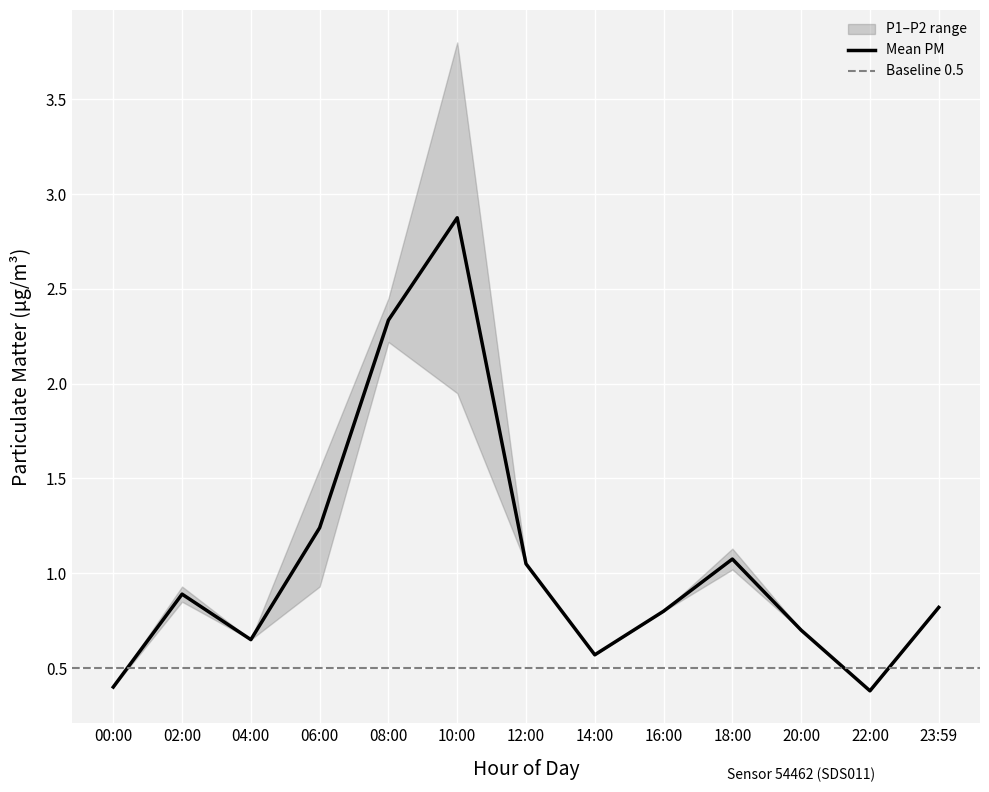

Reading right to left, list all the values displayed in this chart.

23:59=0.8	22:00=0.4	20:00=0.7	18:00=1.1	16:00=0.8	14:00=0.6	12:00=1.1	10:00=2.9	08:00=2.3	06:00=1.2	04:00=0.7	02:00=0.9	00:00=0.4